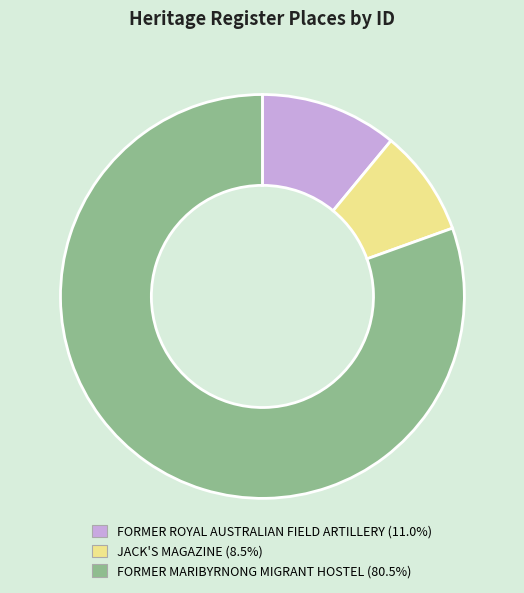

Which slice is the largest?

FORMER MARIBYRNONG MIGRANT HOSTEL